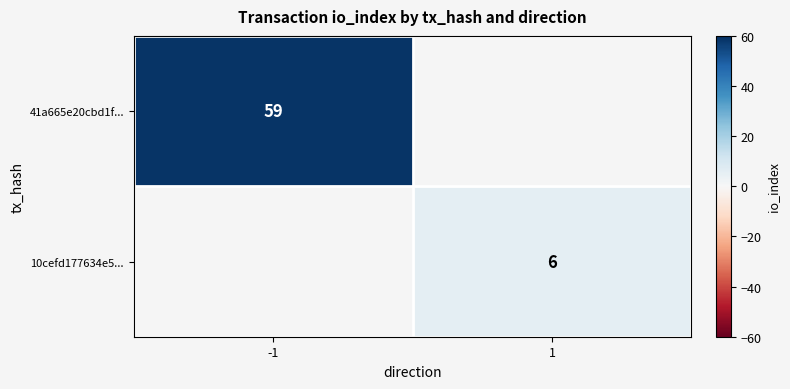

The 41a665e20cbd1f... series shows 102 at -1. True or false?

False